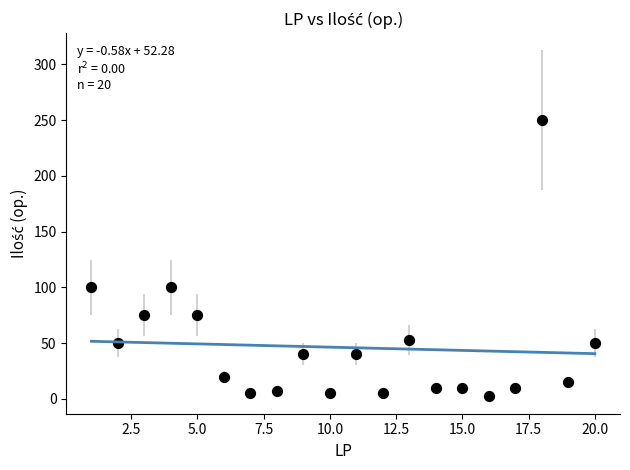

What is the range of Y values (max minus min)?

247